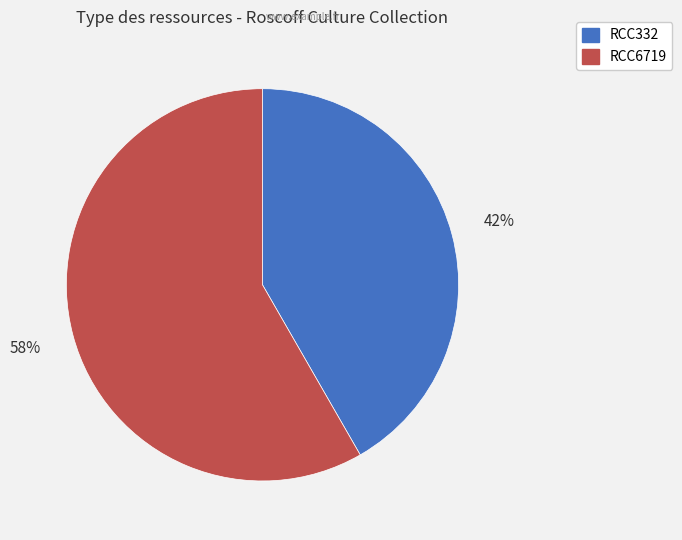

Is it true that RCC6719 is 58% of the pie?

True